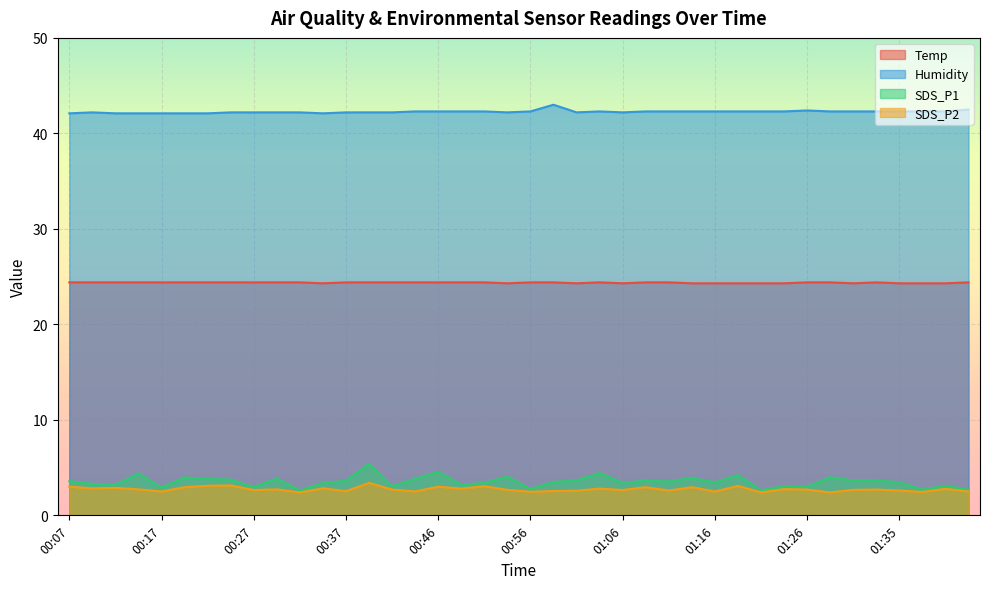

Where is SDS_P1 nearest to the value 4?

01:28